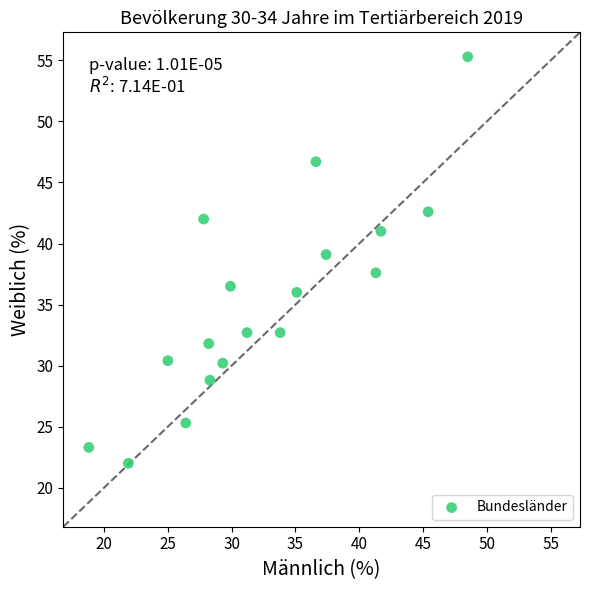

What is the range of Y values (max minus min)?

33.3